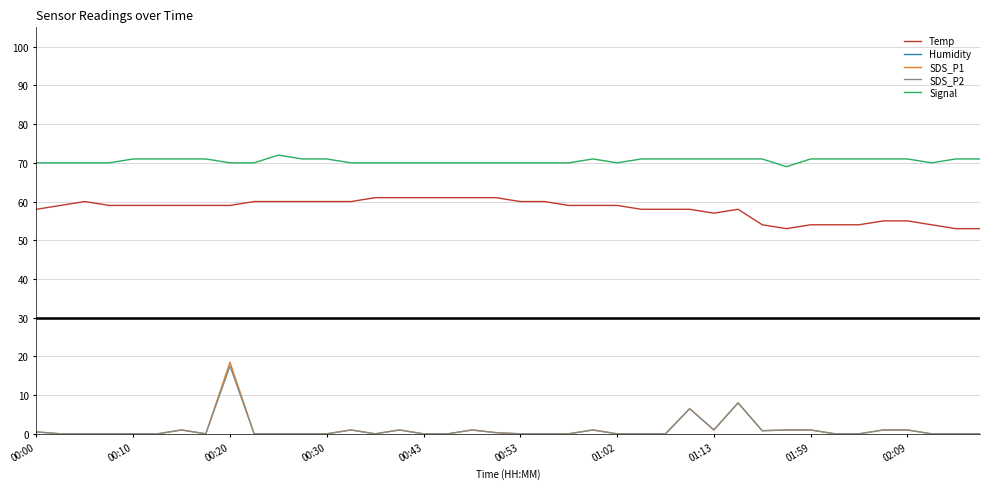

True or false: SDS_P2 has more than 0 interior local peaks.

True